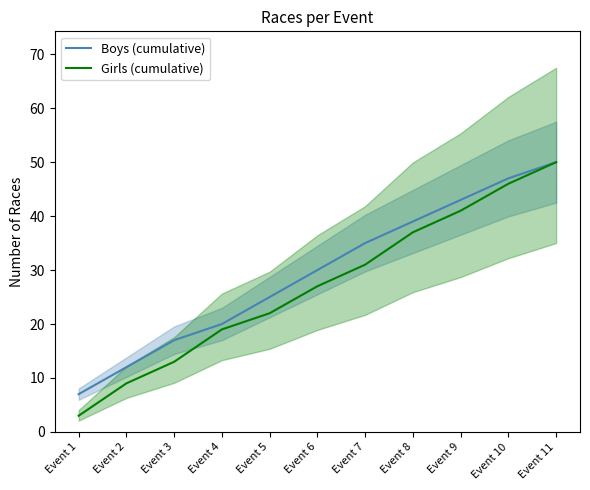

What is the maximum value shown in the chart?

50